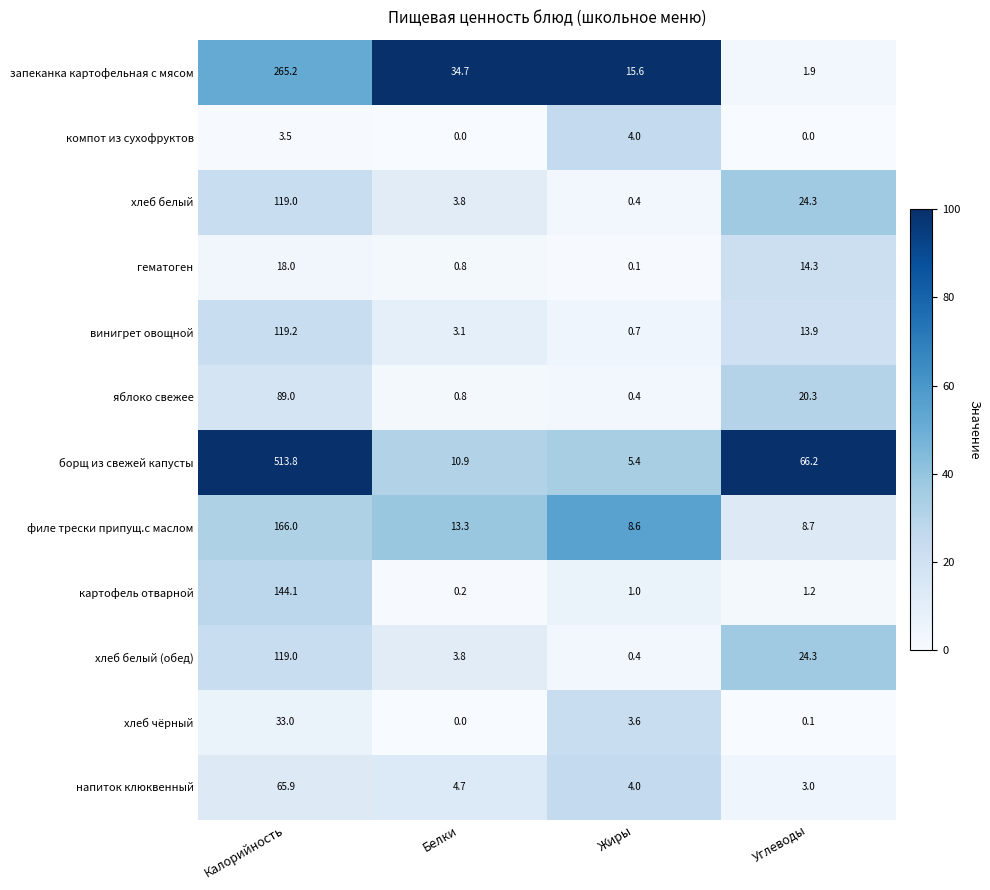

Rank the categories by запеканка картофельная с мясом value from highest to lowest.

Калорийность, Белки, Жиры, Углеводы